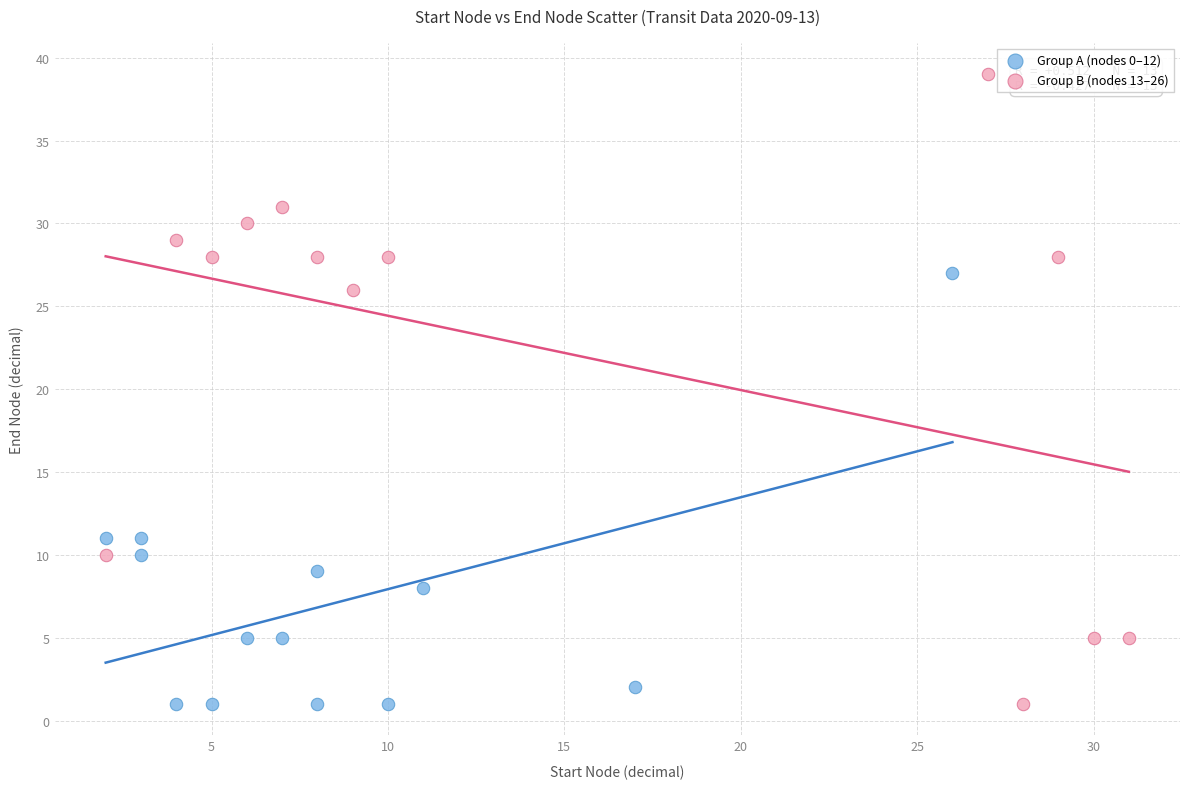

Which series has the largest Y range (max minus min)?

Group B (nodes 13–26)